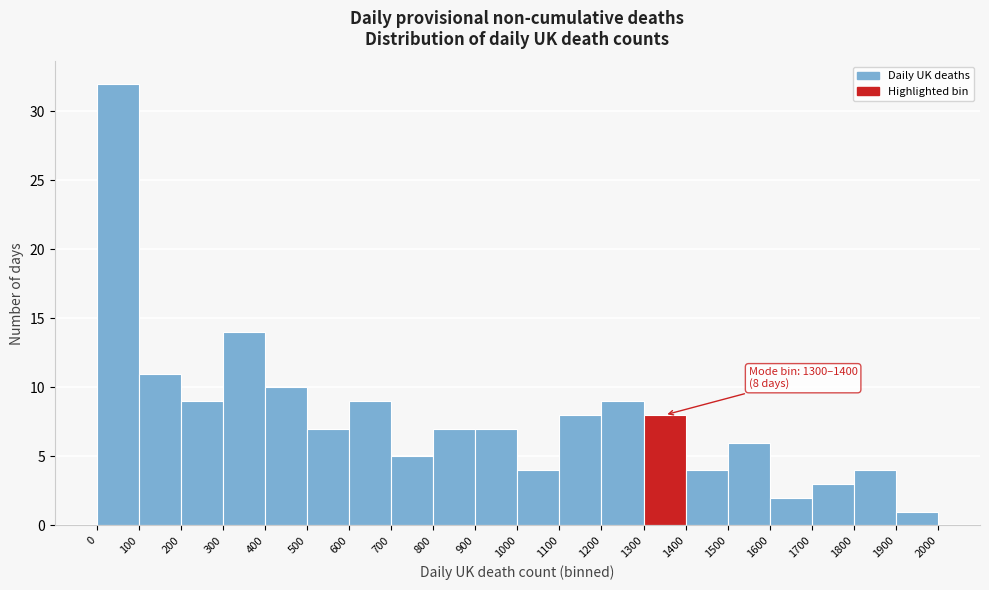

Over which range of the x-axis is the bar tallest?

0 to 100